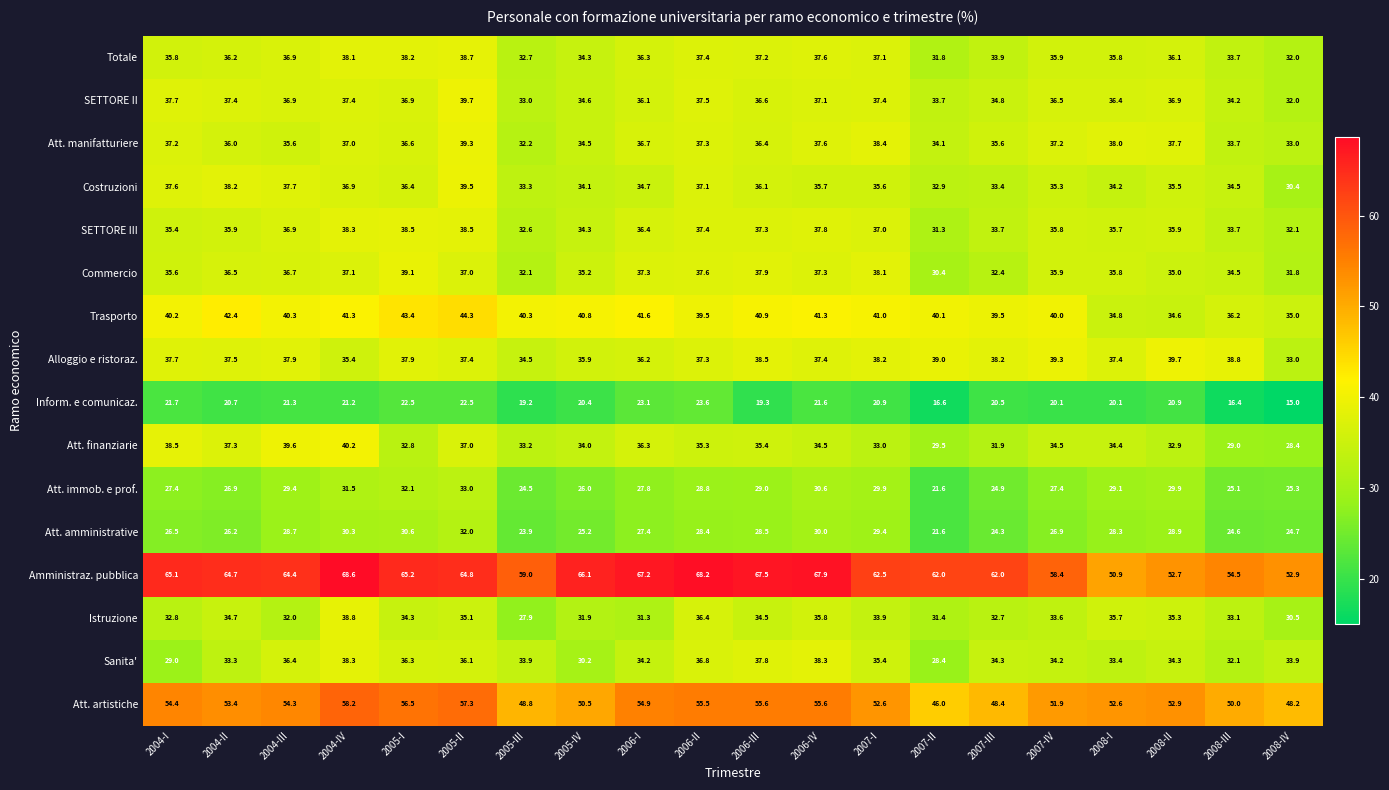

True or false: Trasporto has a value of 34.8 at 2008-I.

True